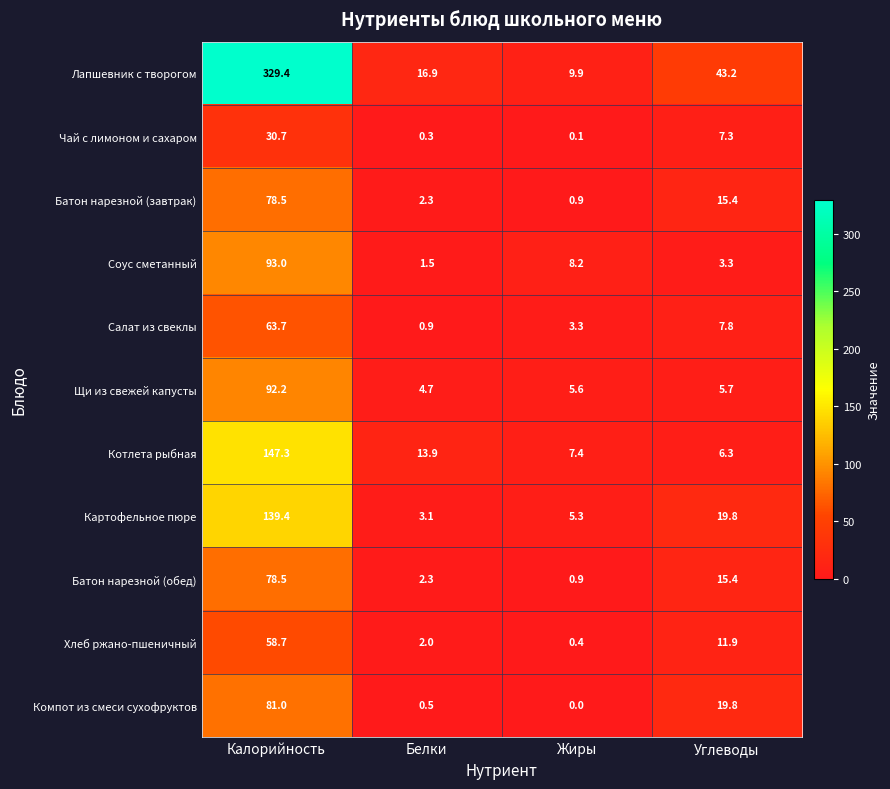

Which series changed the most between Белки and Жиры?

Лапшевник с творогом